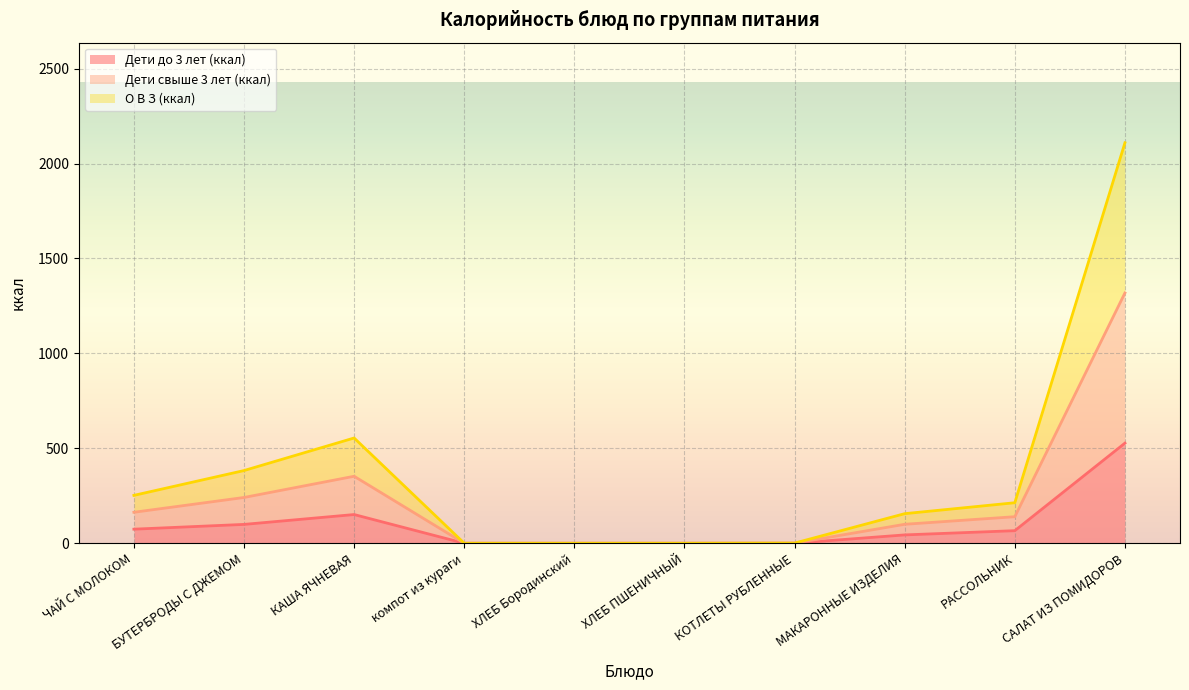

At how many categories does at least one series exceed 2080?

1